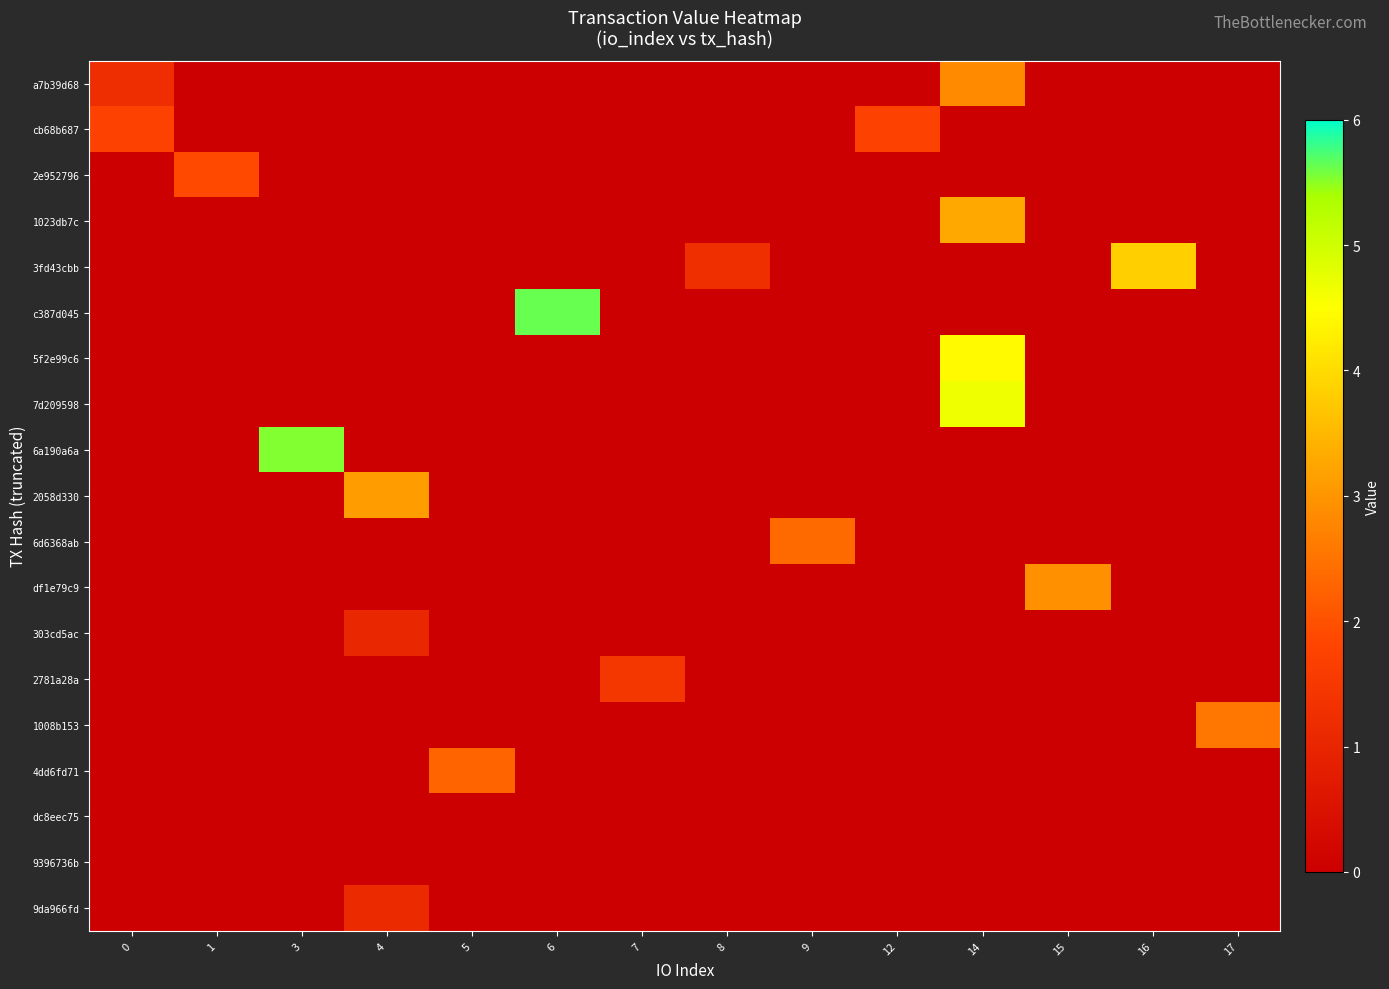

At how many categories does at least one series exceed 2?

9